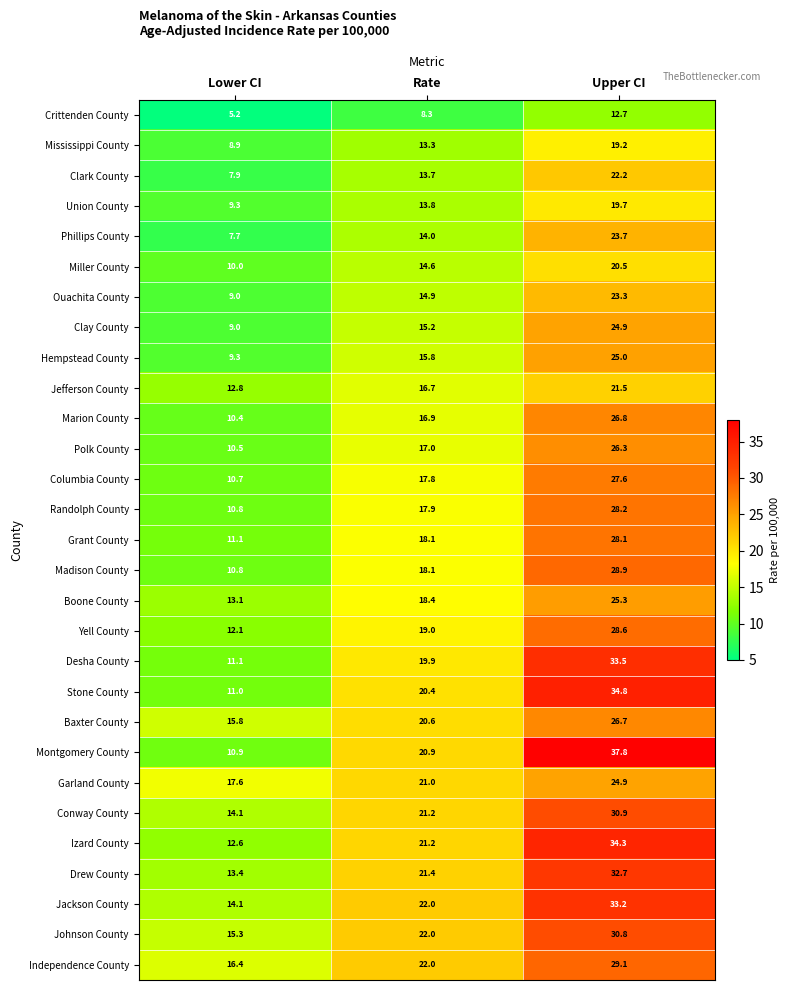

Which category has the highest value across all series?

Upper CI